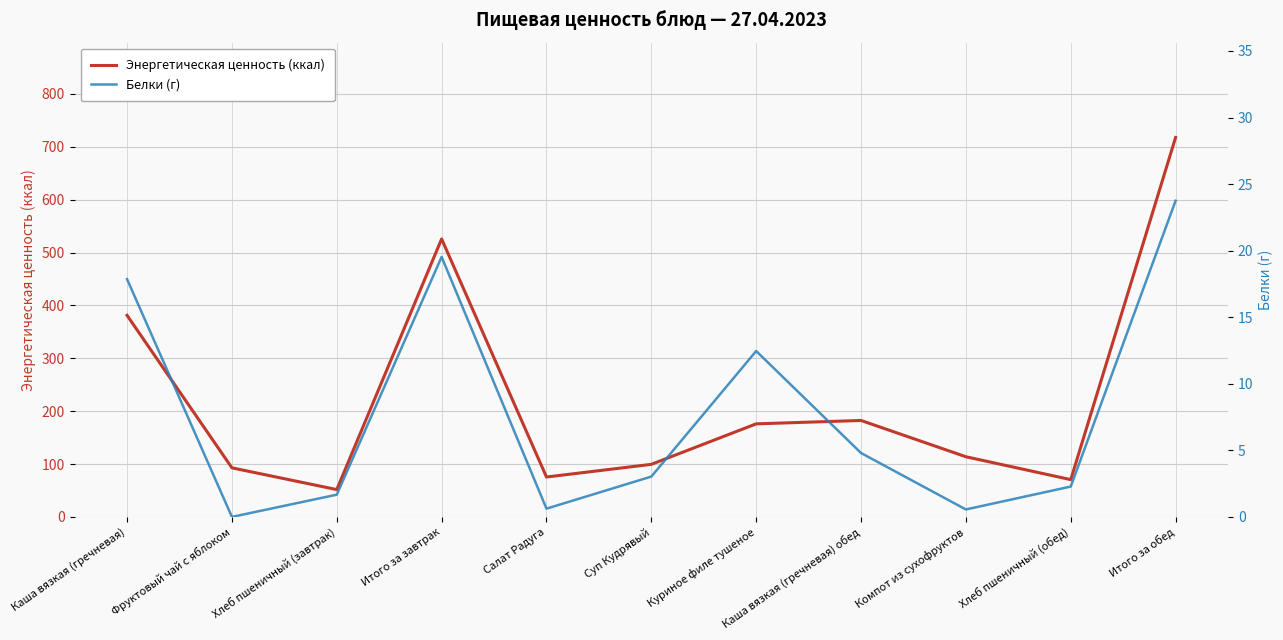

What is the difference between the maximum and minimum values in the Энергетическая ценность (ккал) series?

665.9